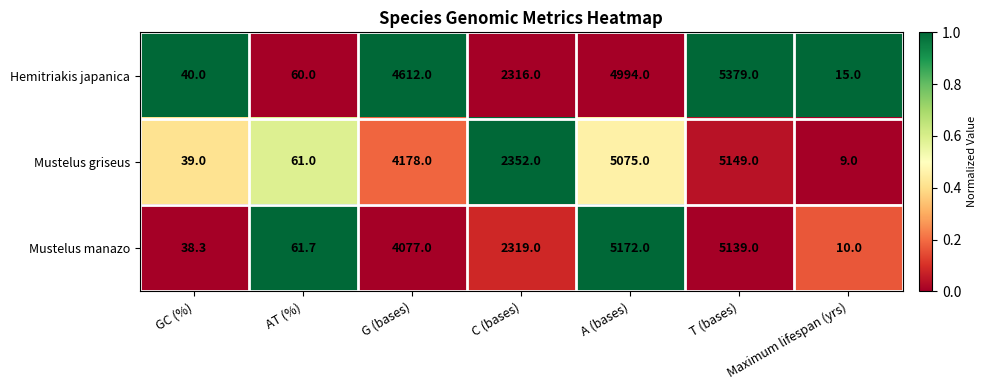

What is the sum of the Mustelus griseus values at G (bases) and T (bases)?

9327.0